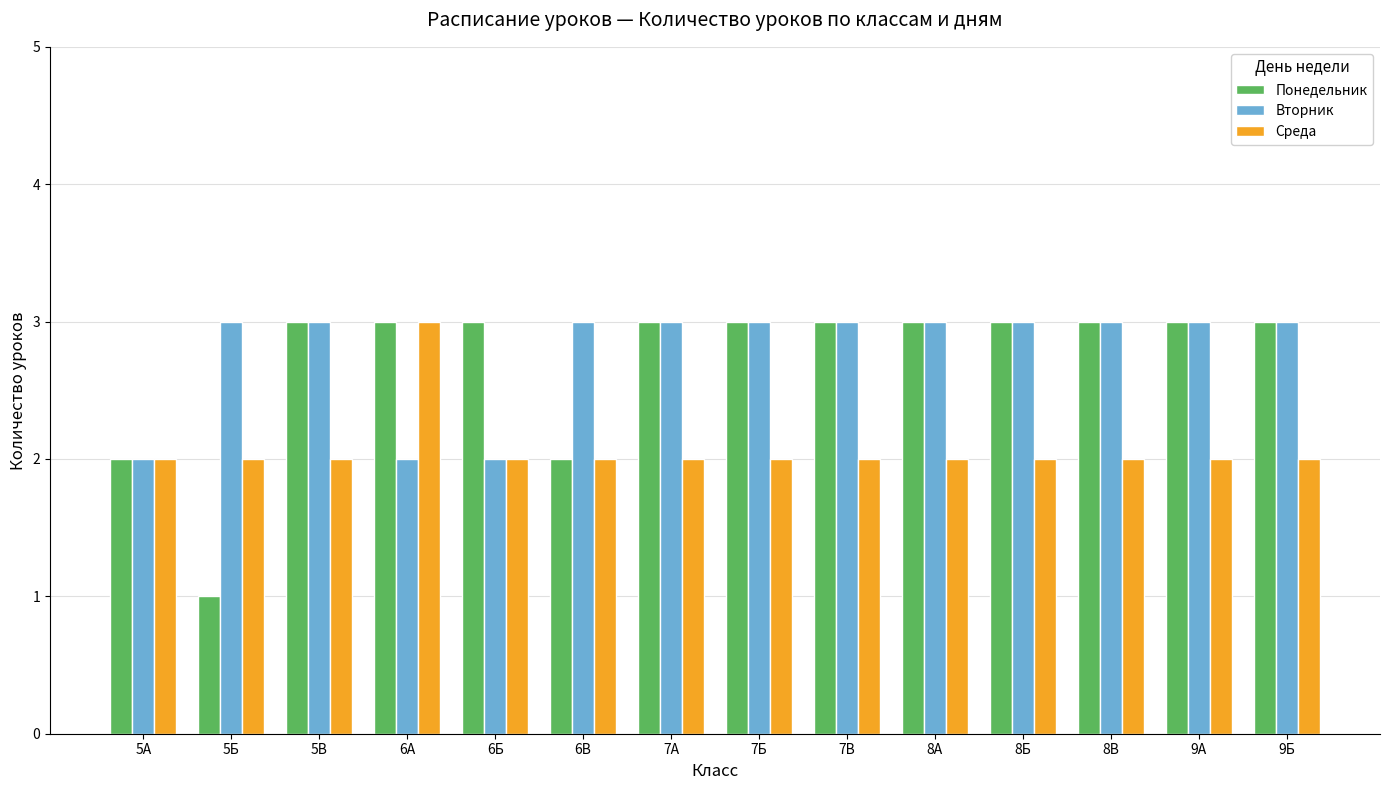

At which label does Понедельник reach its minimum?

5Б